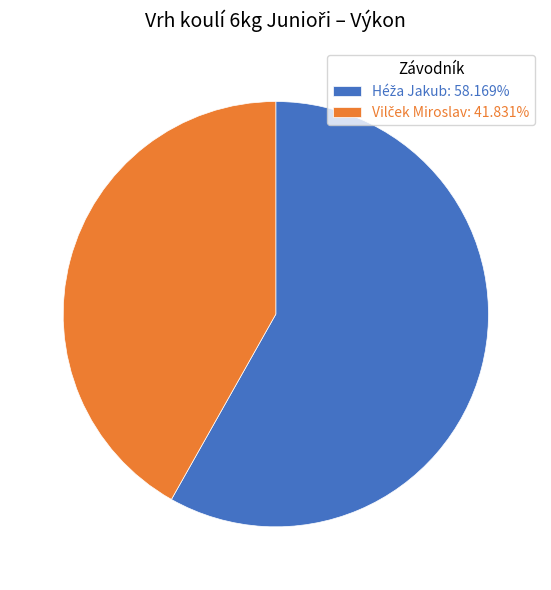

Is there any slice that represents more than half of the pie?

Yes